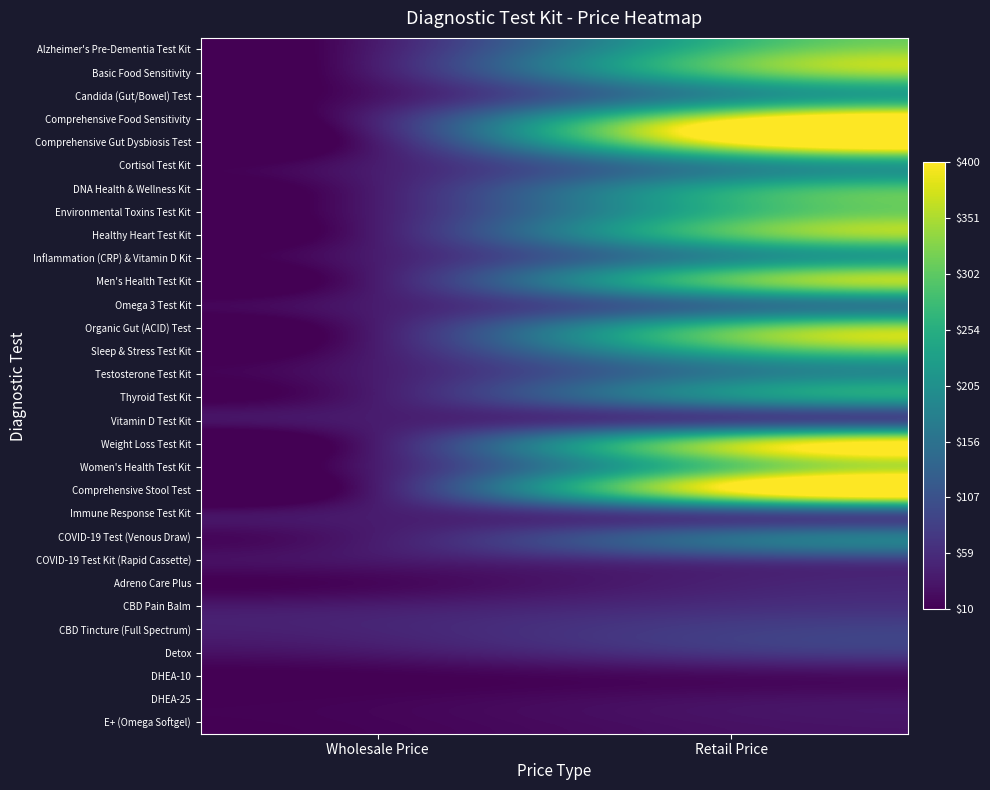

Reading left to right, transcribe all the data shown in this chart.

Alzheimer's Pre-Dementia Test Kit: Wholesale Price=40.0	Retail Price=279.9
Basic Food Sensitivity: Wholesale Price=40.0	Retail Price=289.9
Candida (Gut/Bowel) Test: Wholesale Price=29.9	Retail Price=195.9
Comprehensive Food Sensitivity: Wholesale Price=50.0	Retail Price=389.9
Comprehensive Gut Dysbiosis Test: Wholesale Price=40.0	Retail Price=399.9
Cortisol Test Kit: Wholesale Price=40.0	Retail Price=189.9
DNA Health & Wellness Kit: Wholesale Price=40.0	Retail Price=245.0
Environmental Toxins Test Kit: Wholesale Price=40.0	Retail Price=264.9
Healthy Heart Test Kit: Wholesale Price=40.0	Retail Price=289.9
Inflammation (CRP) & Vitamin D Kit: Wholesale Price=40.0	Retail Price=195.9
Men's Health Test Kit: Wholesale Price=40.0	Retail Price=299.9
Omega 3 Test Kit: Wholesale Price=40.0	Retail Price=149.9
Organic Gut (ACID) Test: Wholesale Price=40.0	Retail Price=289.9
Sleep & Stress Test Kit: Wholesale Price=40.0	Retail Price=254.9
Testosterone Test Kit: Wholesale Price=40.0	Retail Price=169.9
Thyroid Test Kit: Wholesale Price=40.0	Retail Price=199.9
Vitamin D Test Kit: Wholesale Price=40.0	Retail Price=90.0
Weight Loss Test Kit: Wholesale Price=40.0	Retail Price=349.9
Women's Health Test Kit: Wholesale Price=40.0	Retail Price=299.9
Comprehensive Stool Test: Wholesale Price=40.0	Retail Price=399.9
Immune Response Test Kit: Wholesale Price=40.0	Retail Price=100.0
COVID-19 Test (Venous Draw): Wholesale Price=40.0	Retail Price=149.9
COVID-19 Test Kit (Rapid Cassette): Wholesale Price=35.0	Retail Price=75.0
Adreno Care Plus: Wholesale Price=15.9	Retail Price=46.0
CBD Pain Balm: Wholesale Price=40.0	Retail Price=60.0
CBD Tincture (Full Spectrum): Wholesale Price=50.0	Retail Price=80.0
Detox: Wholesale Price=34.8	Retail Price=70.0
DHEA-10: Wholesale Price=9.9	Retail Price=19.9
DHEA-25: Wholesale Price=12.9	Retail Price=25.9
E+ (Omega Softgel): Wholesale Price=13.9	Retail Price=27.9